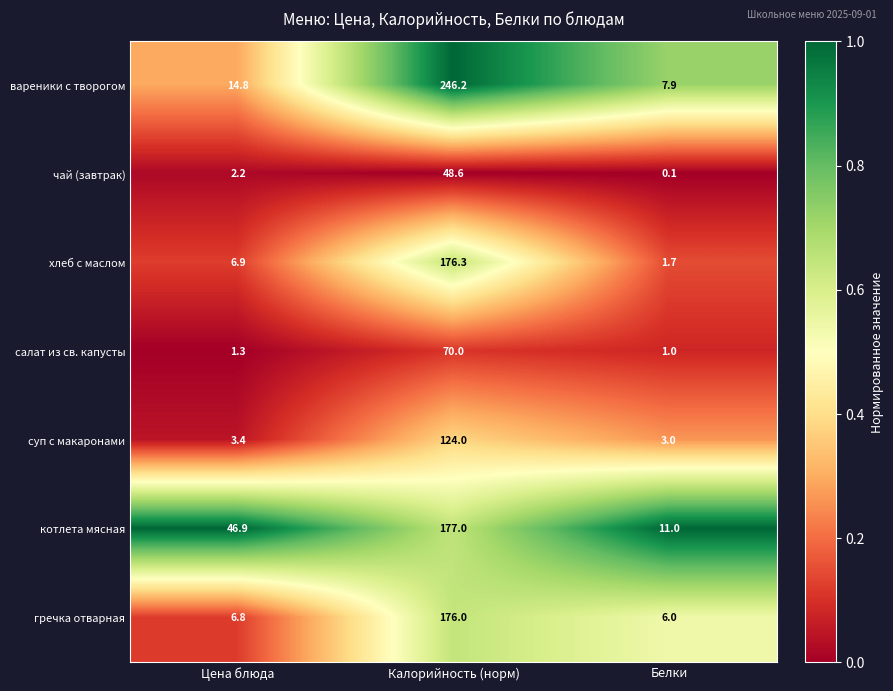

The value of хлеб с маслом at Калорийность (норм) is 176.3. True or false?

True